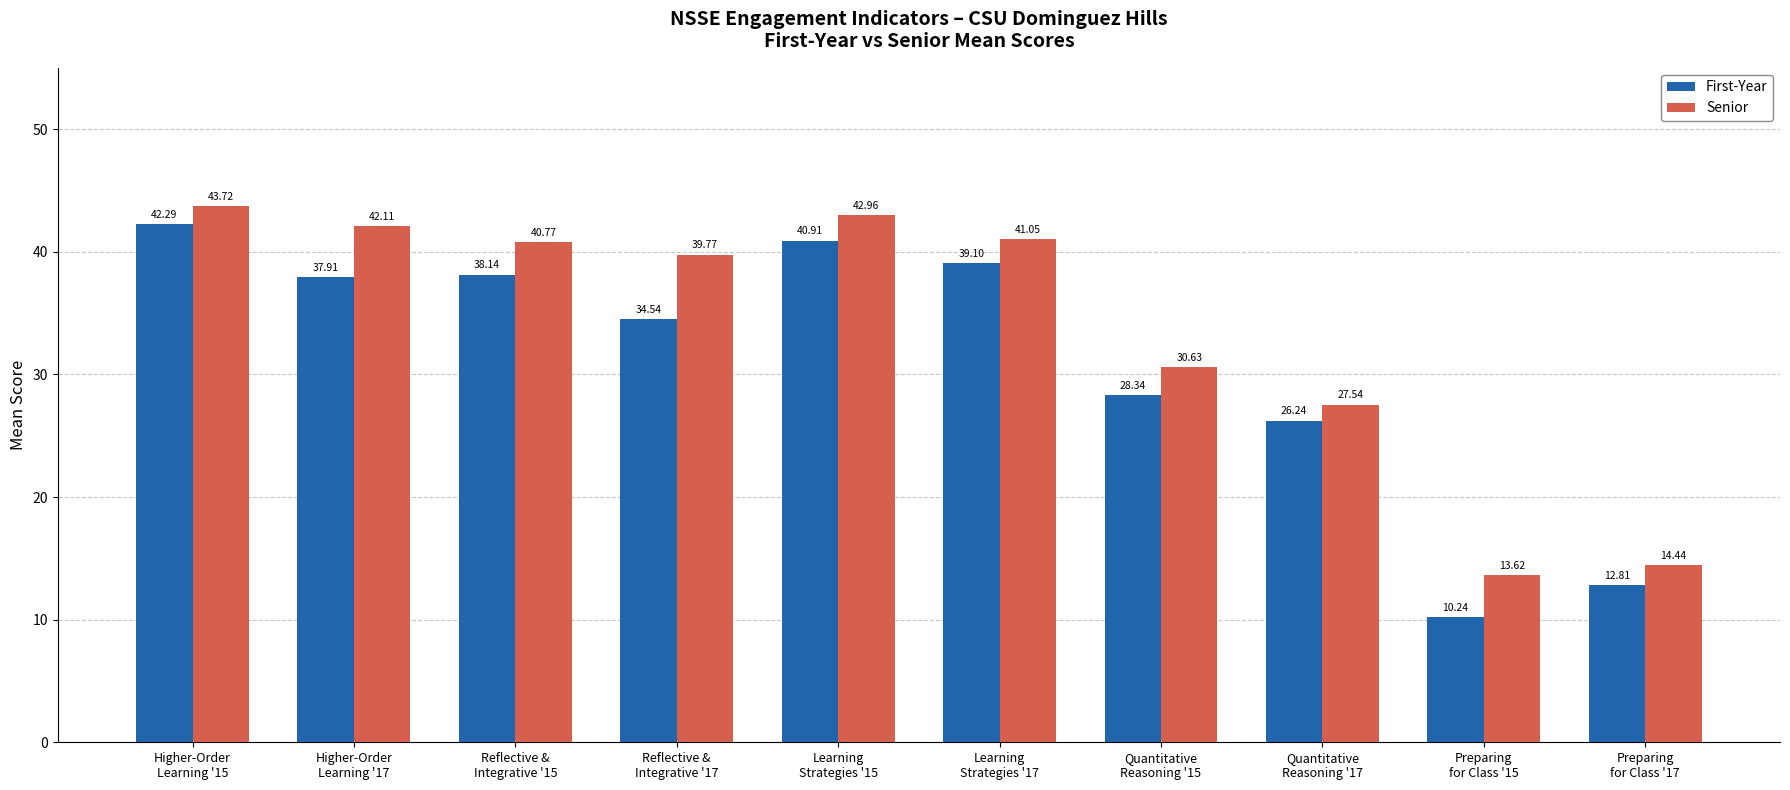

What is the difference between the maximum and minimum values in the Senior series?

30.1